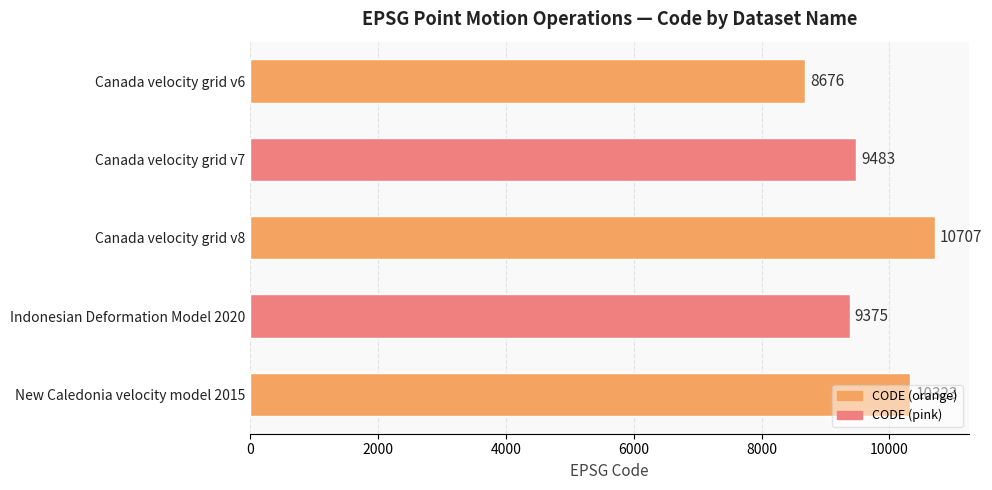

At which label is the value closest to 9691?

Canada velocity grid v7